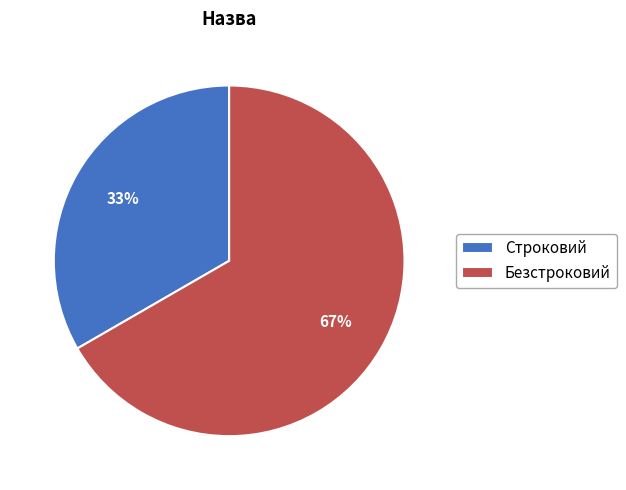

To the nearest percent, what portion does Безстроковий represent?

67%